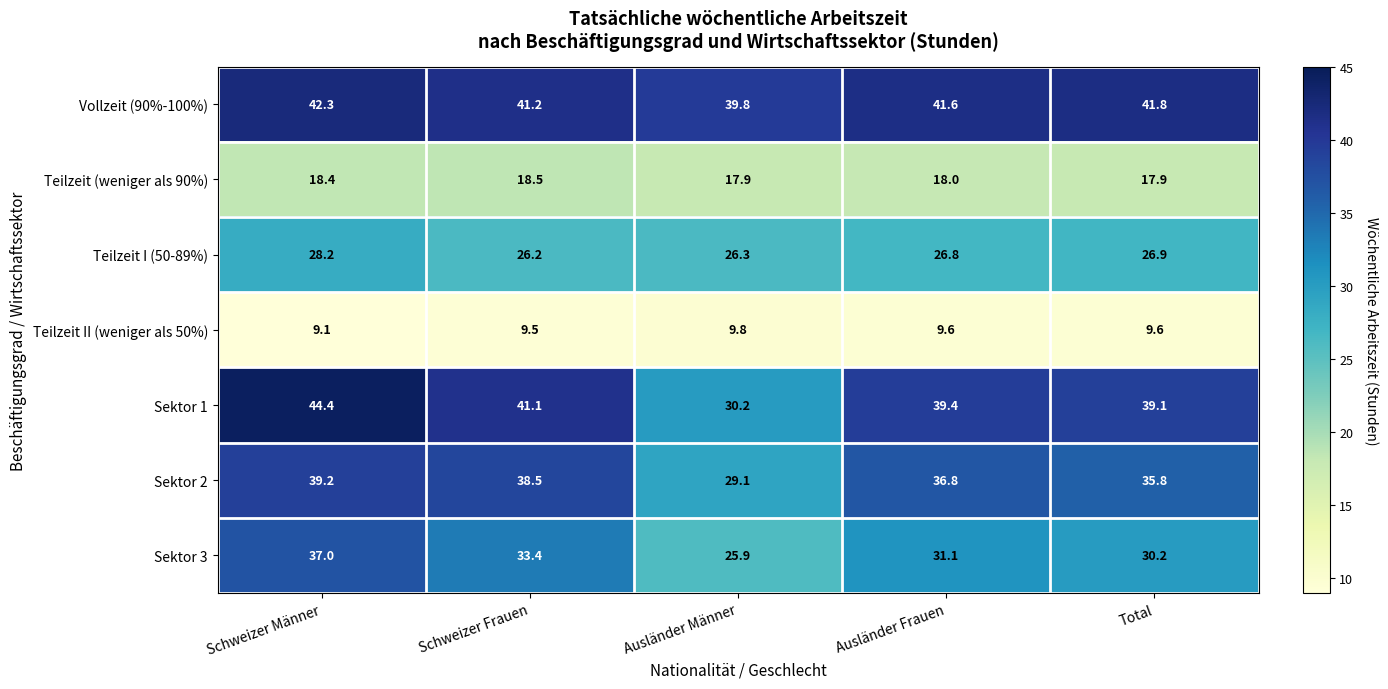

Rank the series by their maximum value, from highest to lowest.

Sektor 1, Vollzeit (90%-100%), Sektor 2, Sektor 3, Teilzeit I (50-89%), Teilzeit (weniger als 90%), Teilzeit II (weniger als 50%)